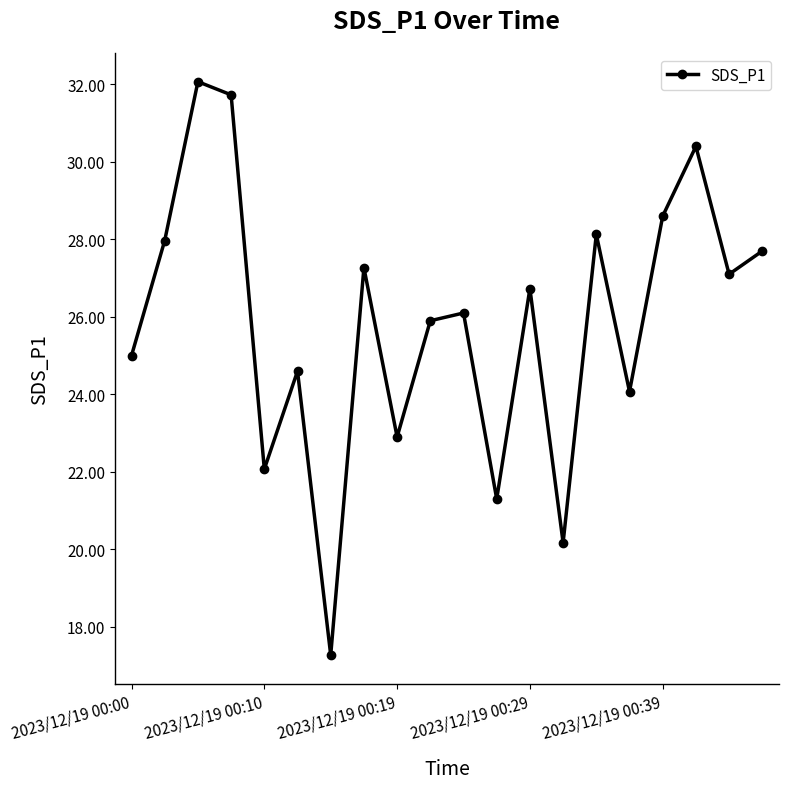

What is the smallest value displayed?

17.3